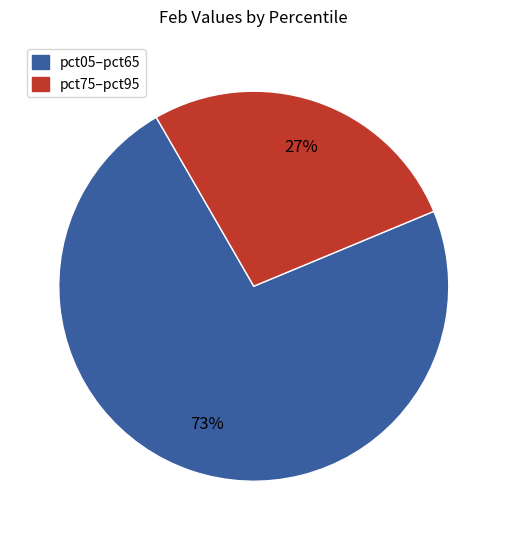

To the nearest percent, what is the difference between the largest and smallest slice percentages?

46%